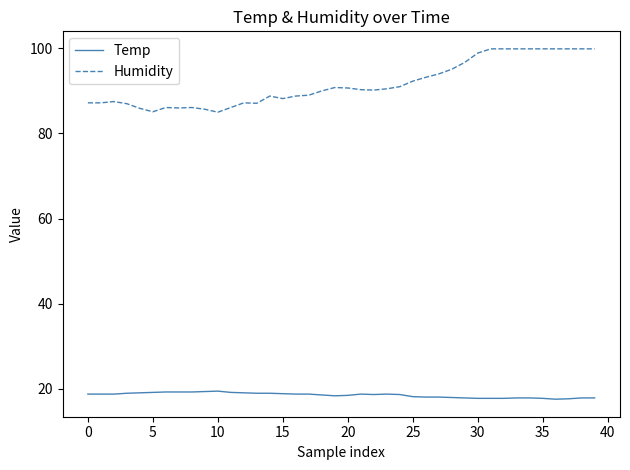

Which series has the widest spread of values?

Humidity